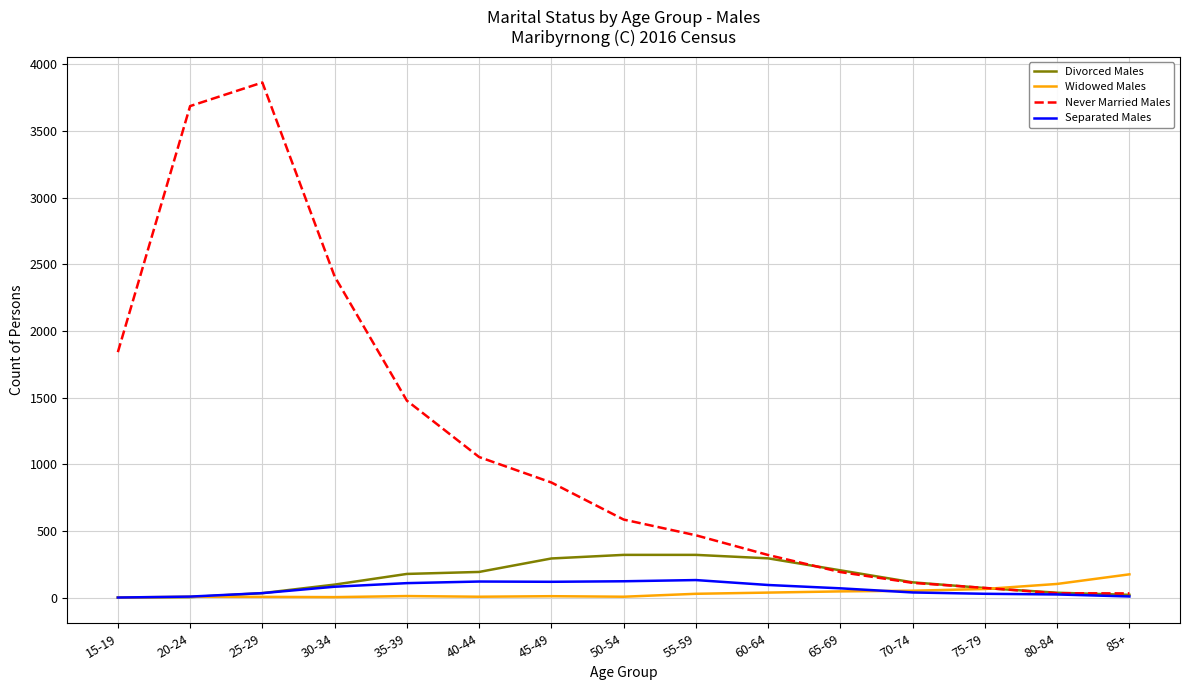

The value of Never Married Males at 15-19 is 1841. True or false?

True